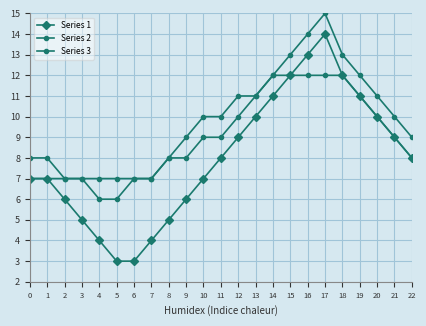

At which category does the chart reach its minimum across all series?

5